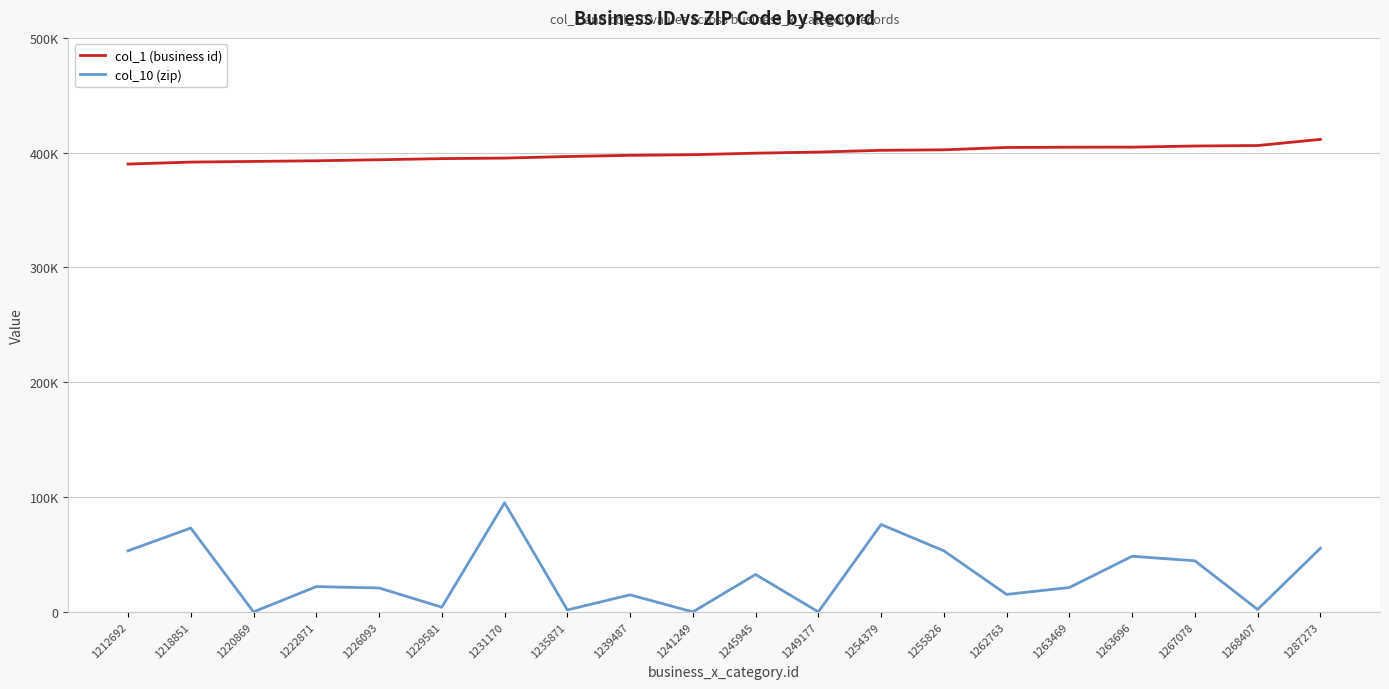

What is the difference between the col_10 (zip) values at 1245945 and 1263469?

11380